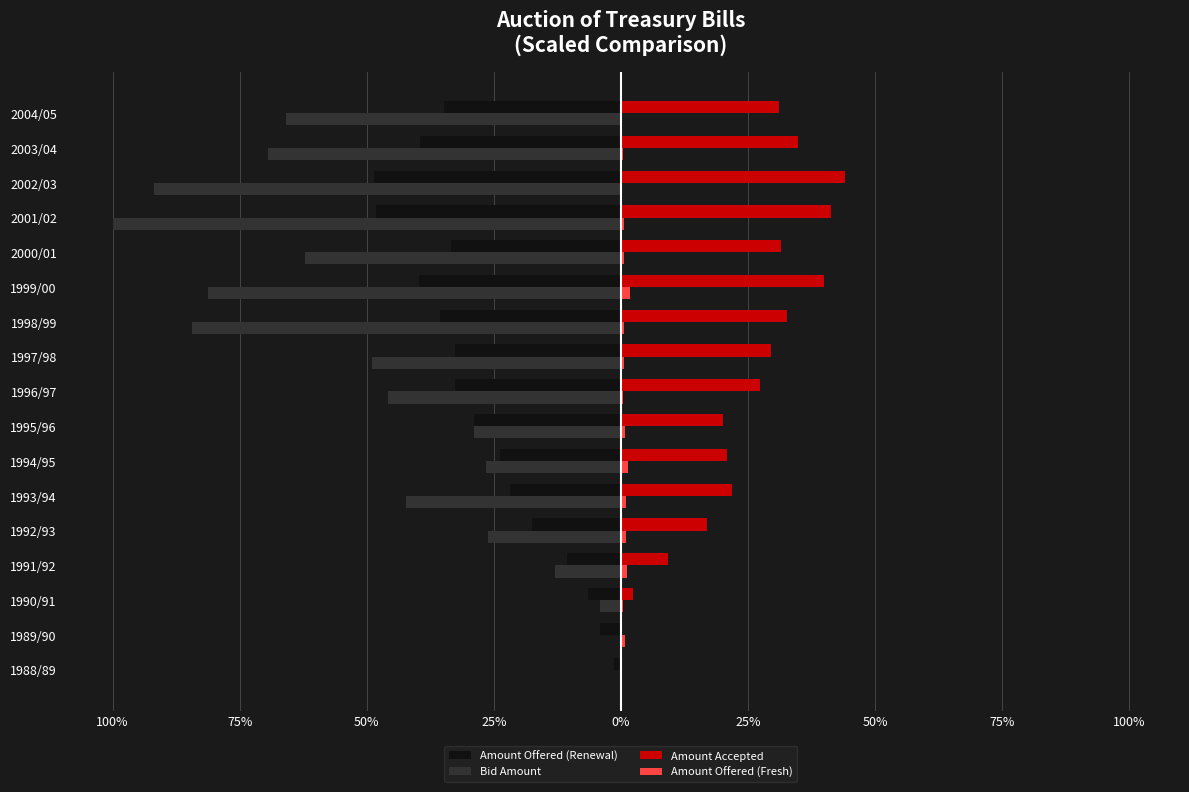

Count the number of categories in the chart.

17